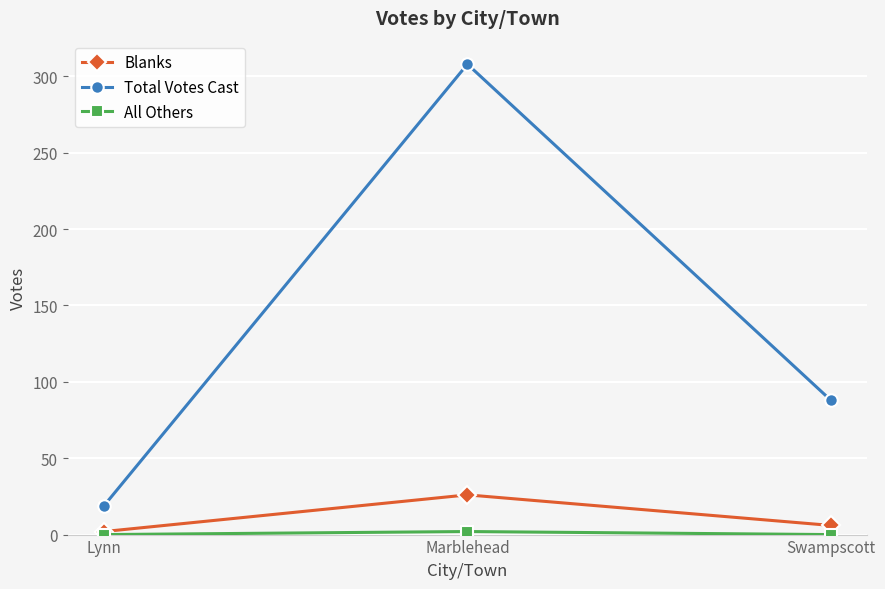

What is the spread (max minus min) of values at Swampscott?

88